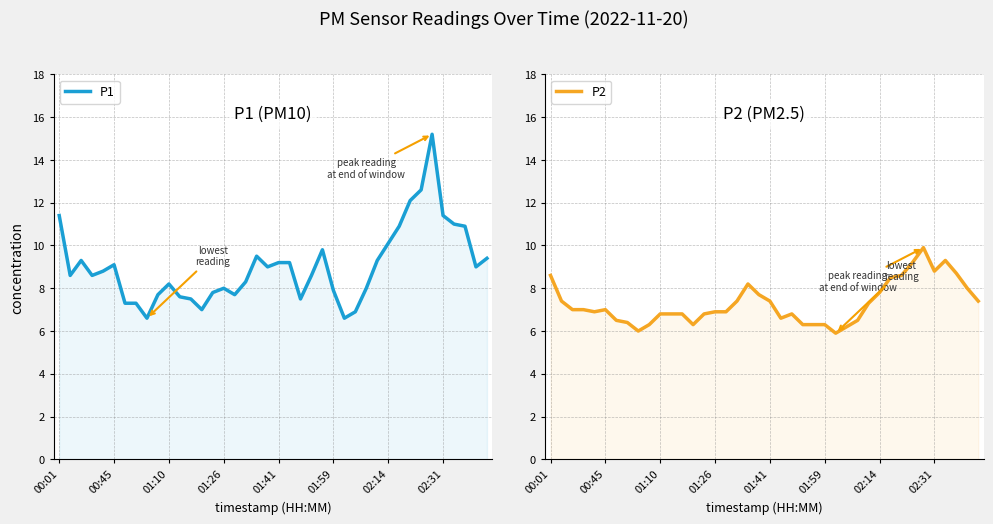

Is the value of P2 at 00:45 greater than the value of P1 at 01:41?

No